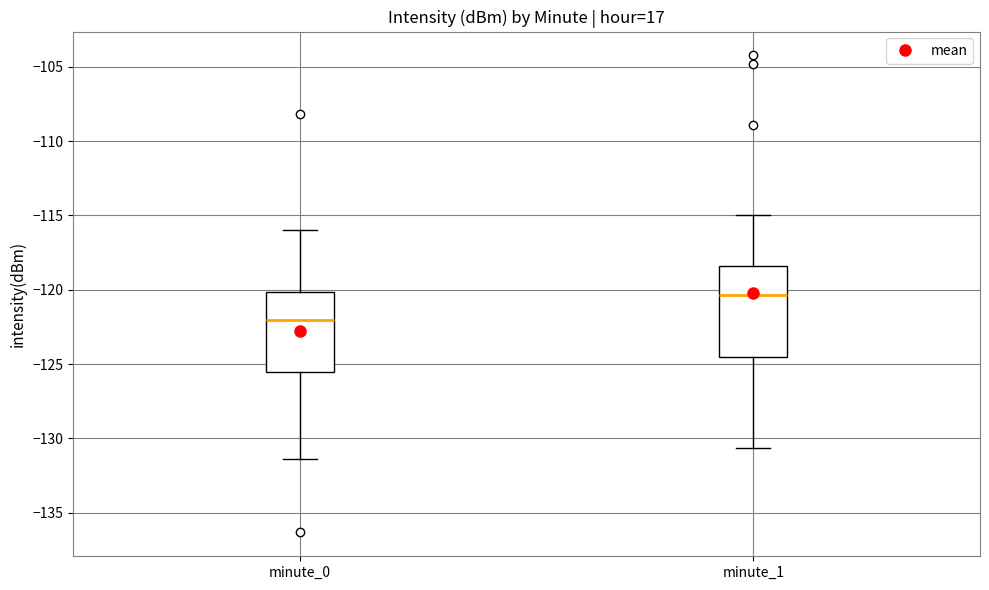

Which box has the lowest median line?

minute_0